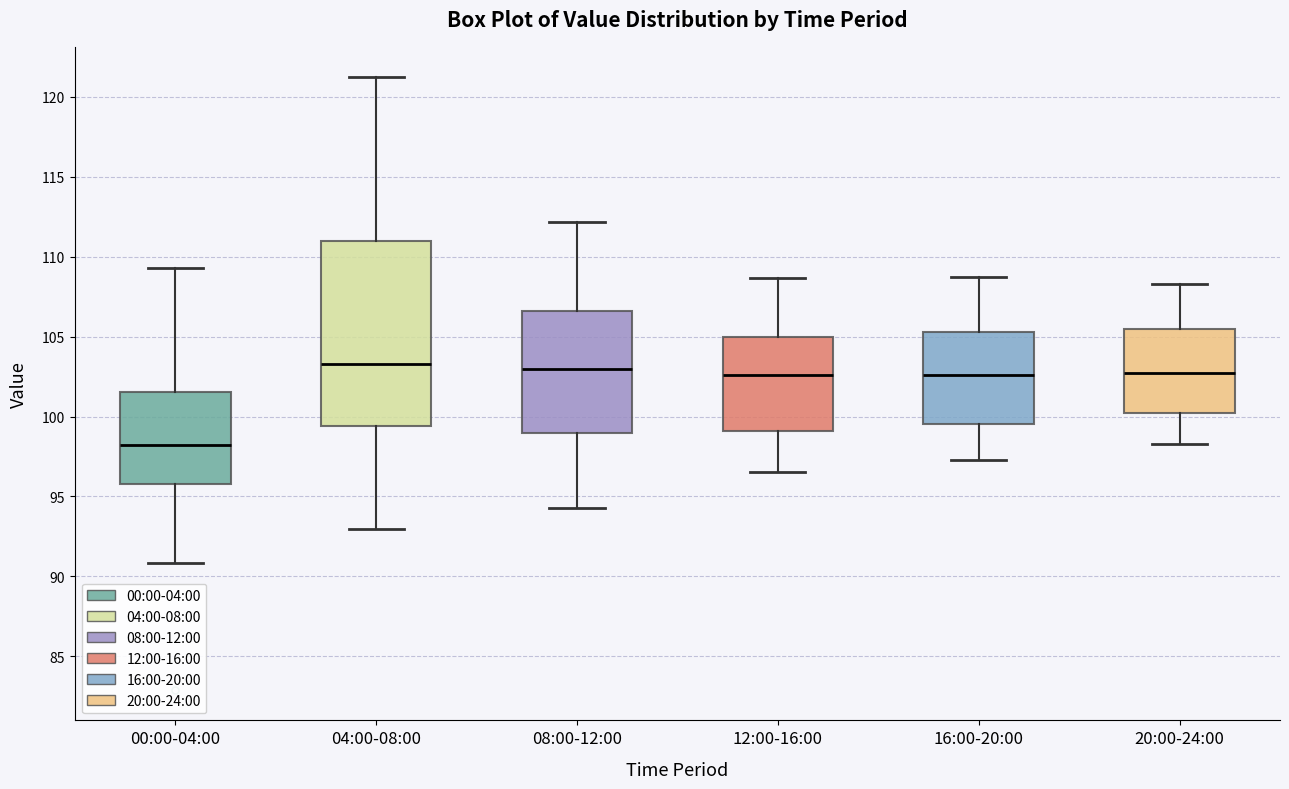

Which box has the lowest median line?

00:00-04:00